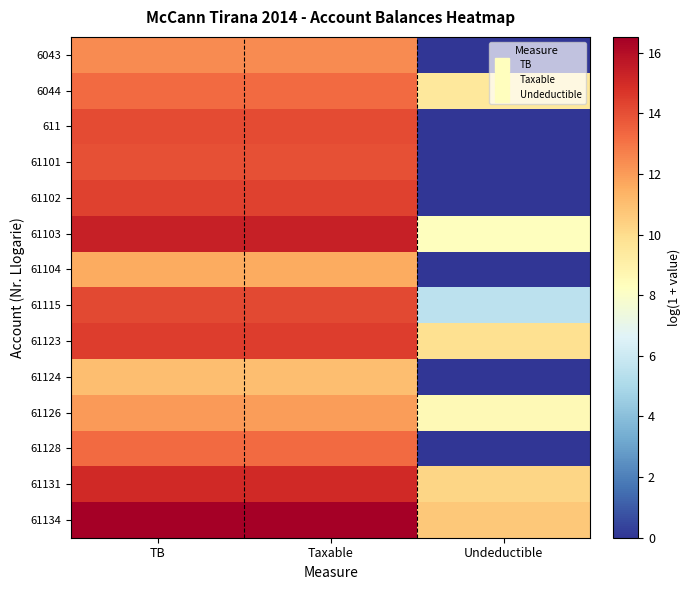

Reading left to right, extract all data points from this chart.

6043: TB=12.4	Taxable=12.4	Undeductible=0.0
6044: TB=13.3	Taxable=13.3	Undeductible=9.5
611: TB=14.1	Taxable=14.1	Undeductible=0.0
61101: TB=14.0	Taxable=14.0	Undeductible=0.0
61102: TB=14.4	Taxable=14.4	Undeductible=0.0
61103: TB=15.4	Taxable=15.4	Undeductible=8.3
61104: TB=11.6	Taxable=11.6	Undeductible=0.0
61115: TB=14.2	Taxable=14.2	Undeductible=5.5
61123: TB=14.5	Taxable=14.5	Undeductible=9.8
61124: TB=11.0	Taxable=11.0	Undeductible=0.0
61126: TB=12.0	Taxable=12.0	Undeductible=8.5
61128: TB=13.2	Taxable=13.2	Undeductible=0.0
61131: TB=15.1	Taxable=15.1	Undeductible=10.2
61134: TB=16.5	Taxable=16.5	Undeductible=10.7